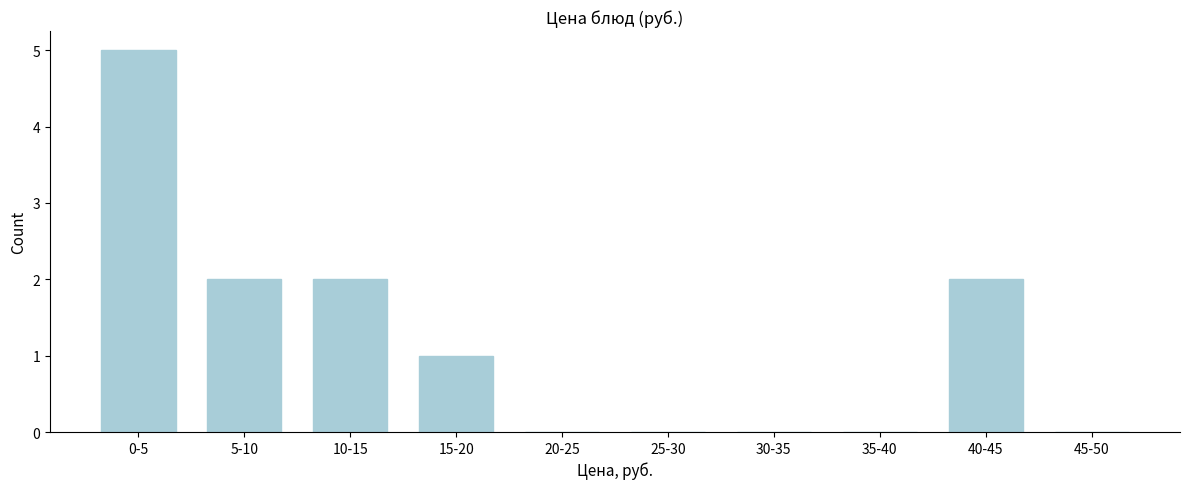

Reading right to left, extract all data points from this chart.

45-50=0	40-45=2	35-40=0	30-35=0	25-30=0	20-25=0	15-20=1	10-15=2	5-10=2	0-5=5